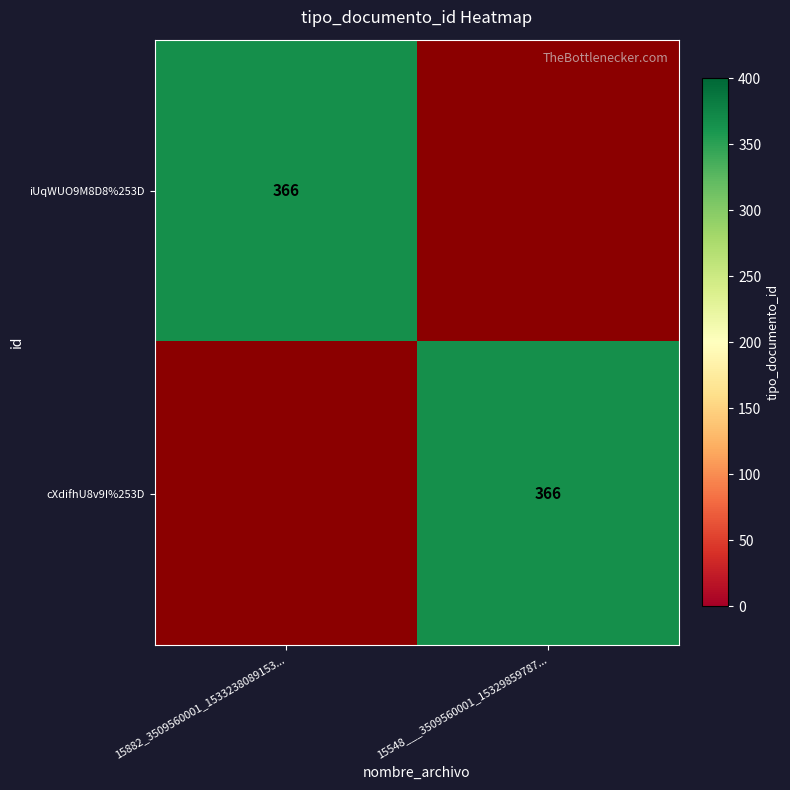

At which category is the sum across all series the highest?

15882_3509560001_1533238089153...